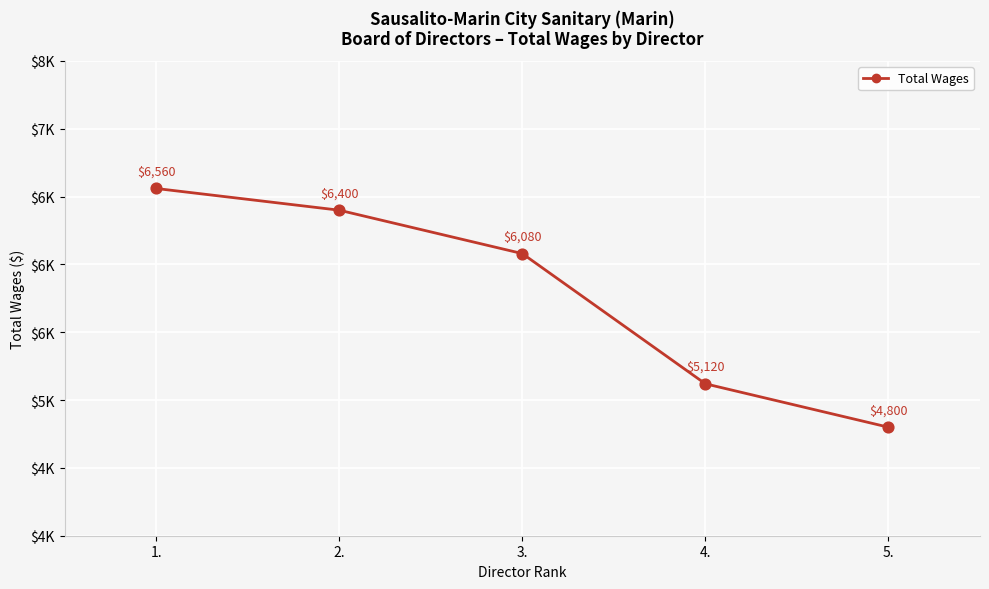

Between 2. and 3., which is larger?

2.